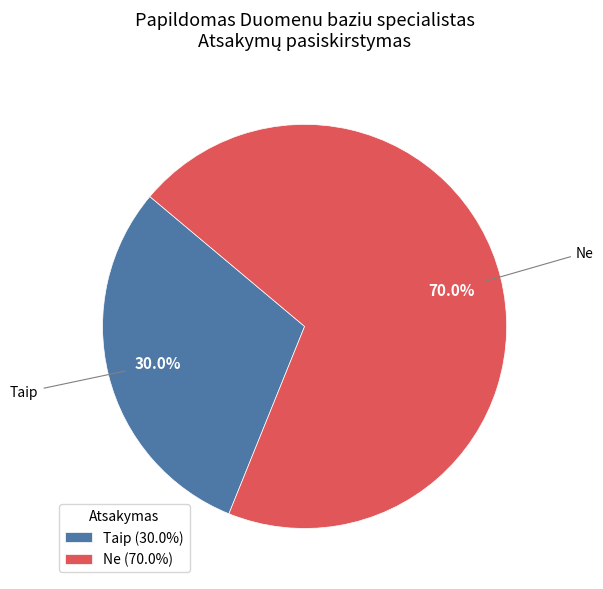

What portion of the pie excludes Ne?

30.0%